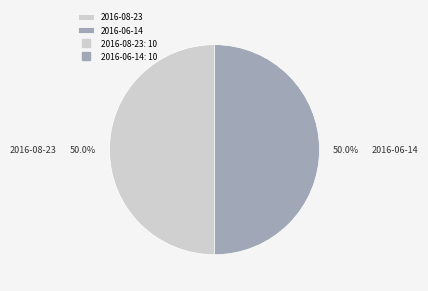

Do 2016-08-23 and 2016-06-14 together represent more than half of the pie?

Yes